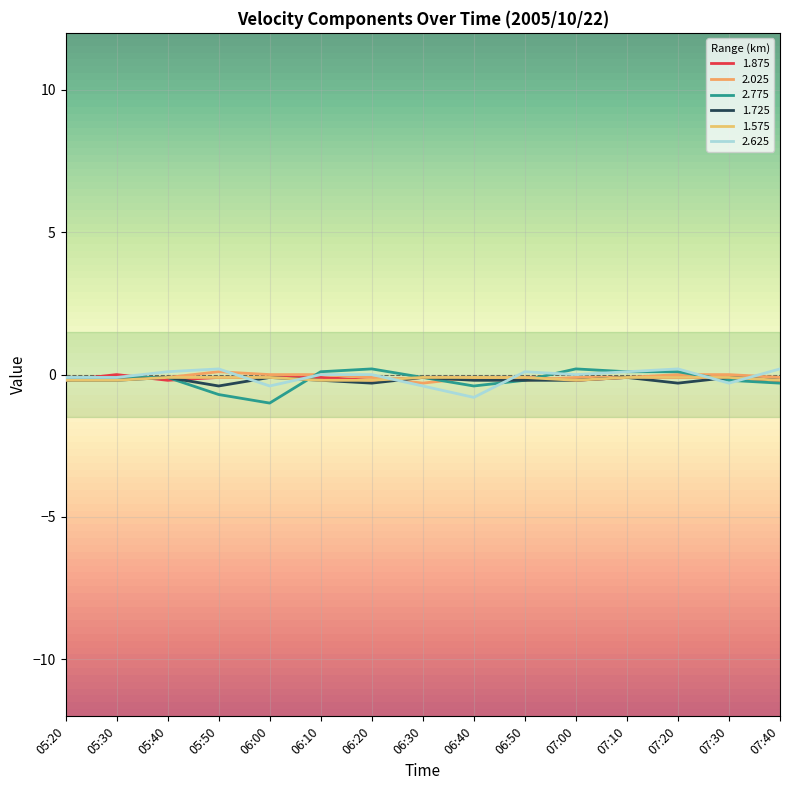

How many series are shown in this chart?

6